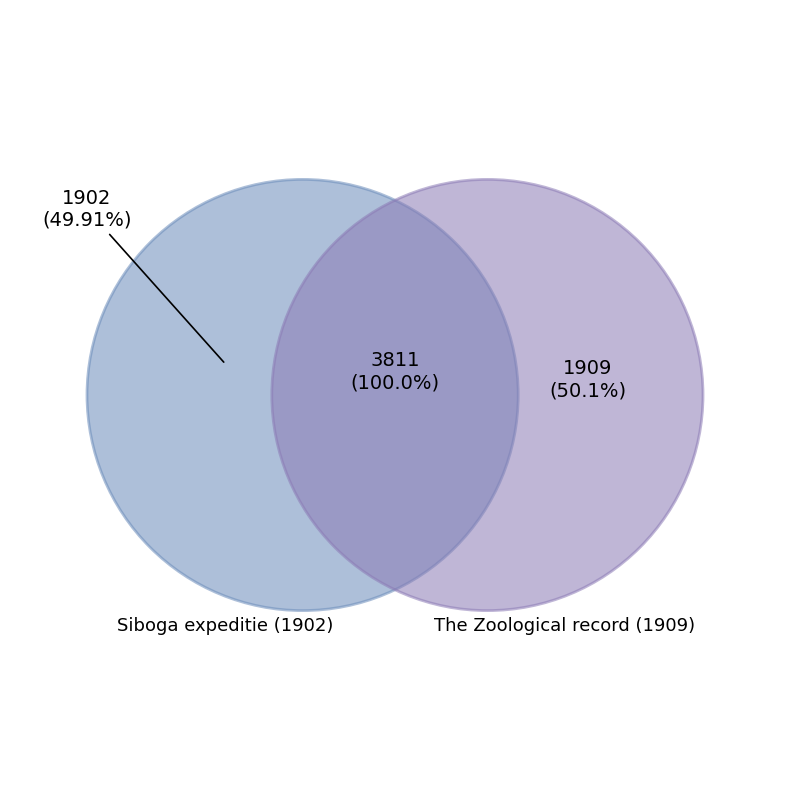

Which has a higher value, Siboga expeditie (1902) or The Zoological record (1909)?

The Zoological record (1909)